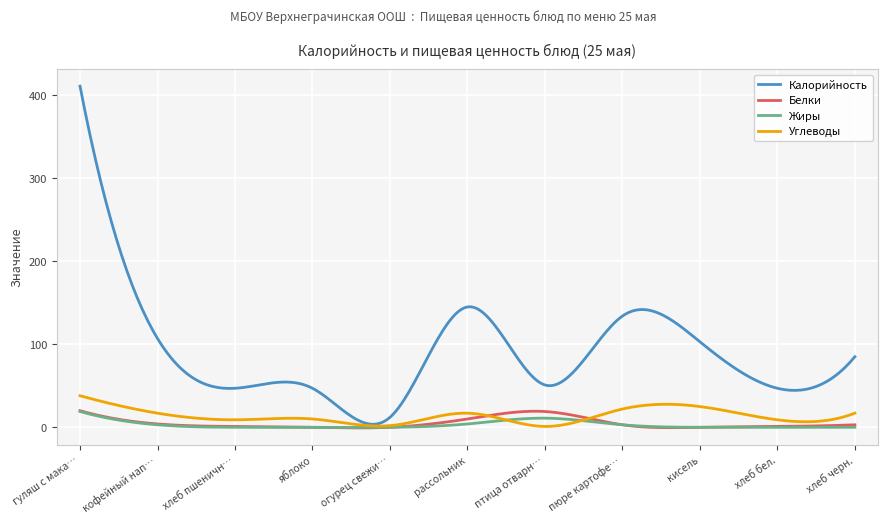

What is the maximum value shown in the chart?

411.0